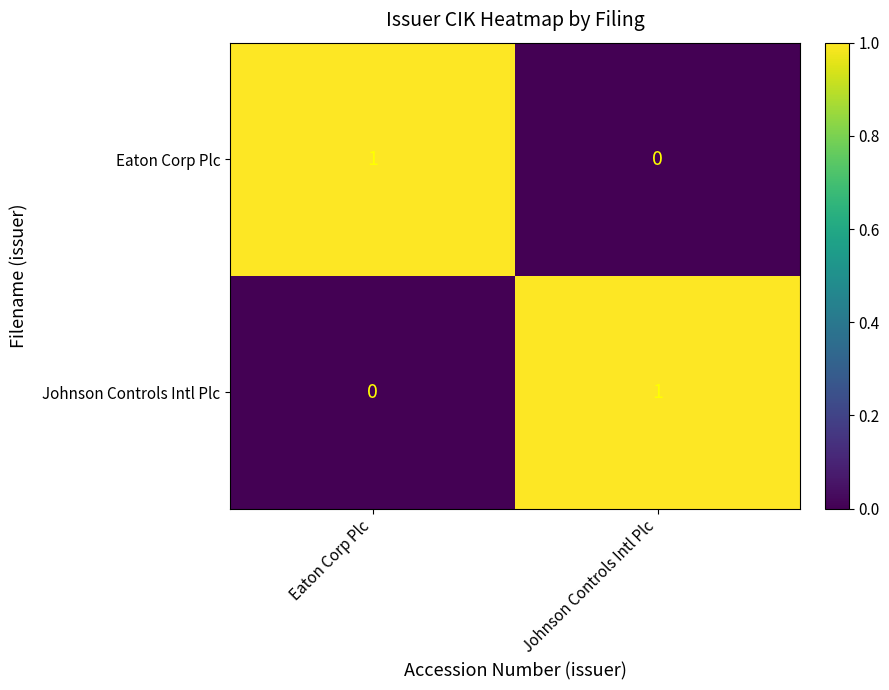

At Eaton Corp Plc, list the series in order from smallest to largest.

Johnson Controls Intl Plc, Eaton Corp Plc